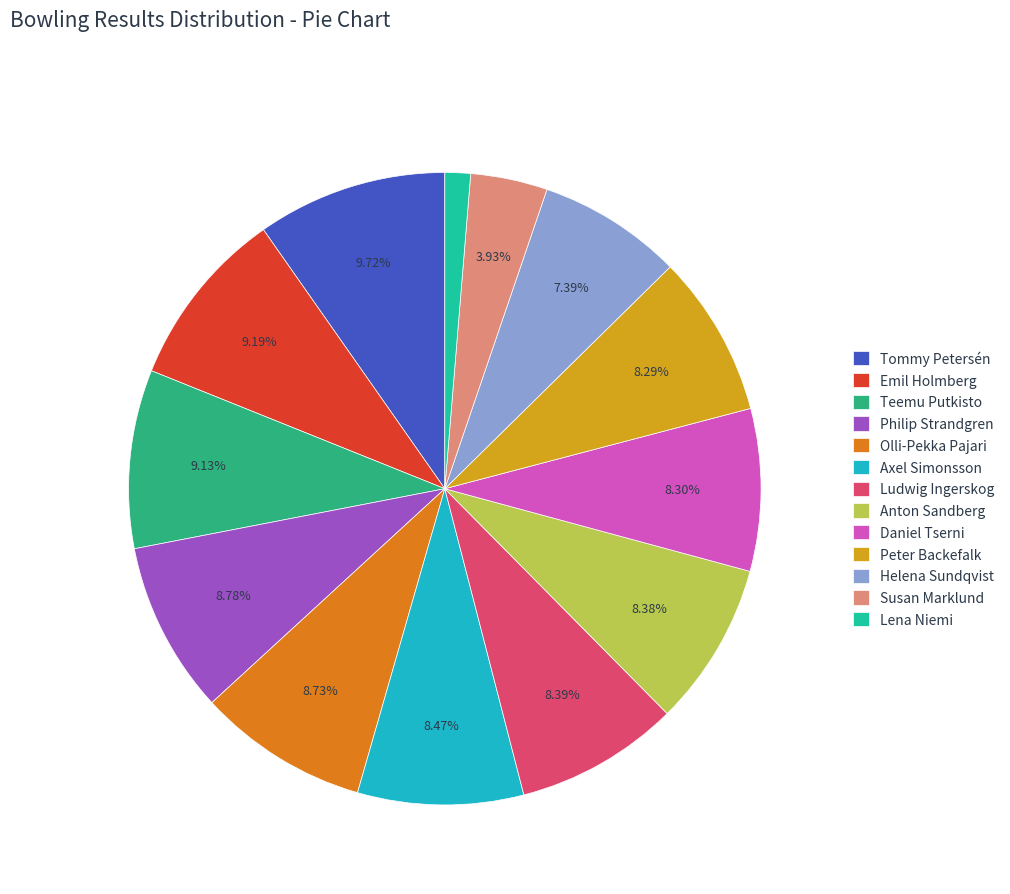

To the nearest percent, what portion does Lena Niemi represent?

1%